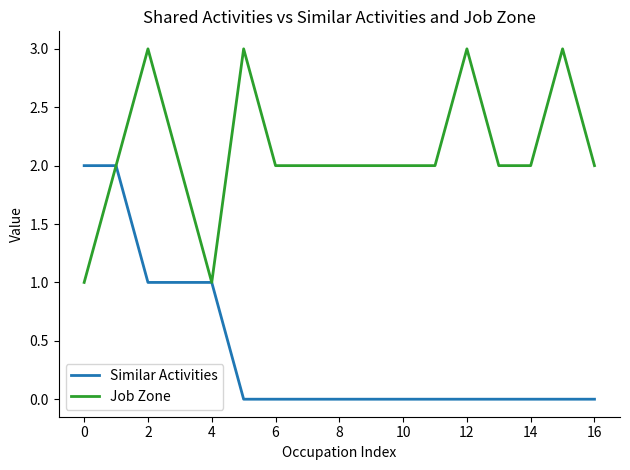

Count the number of data series in this chart.

2